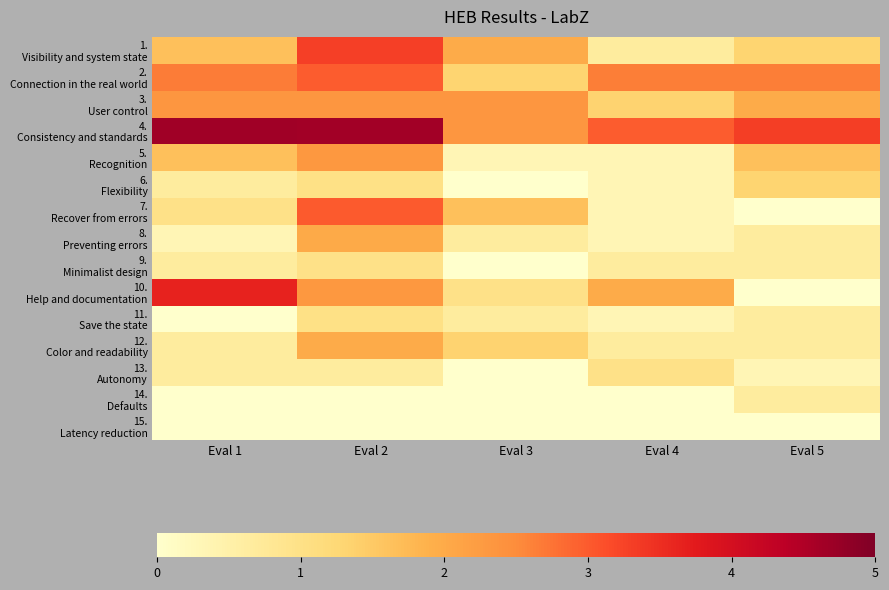

What is the maximum value shown in the chart?

4.7